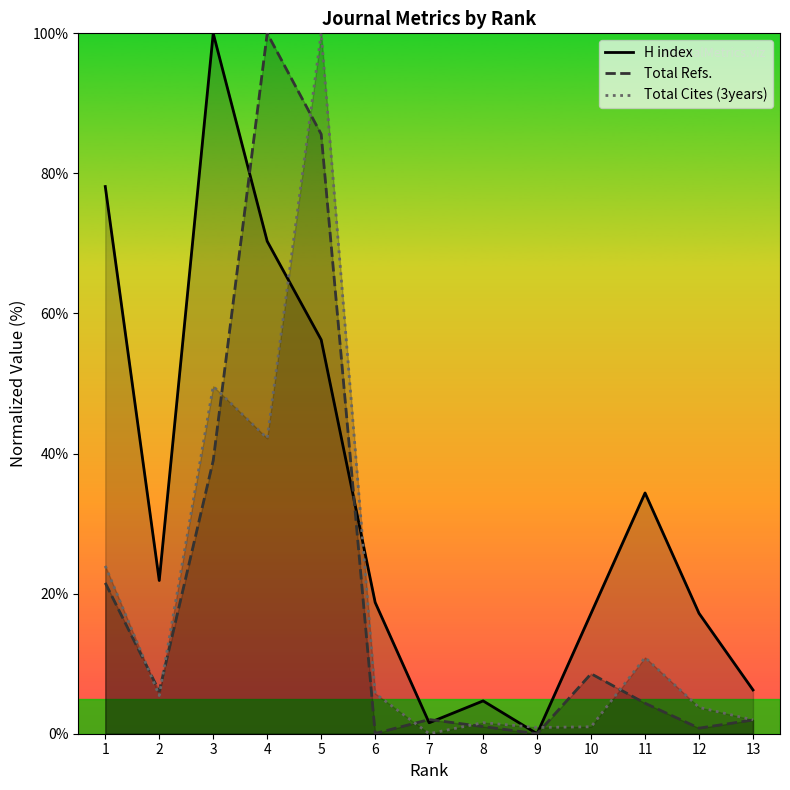

What is the sum of all Total Refs. values?

271.0